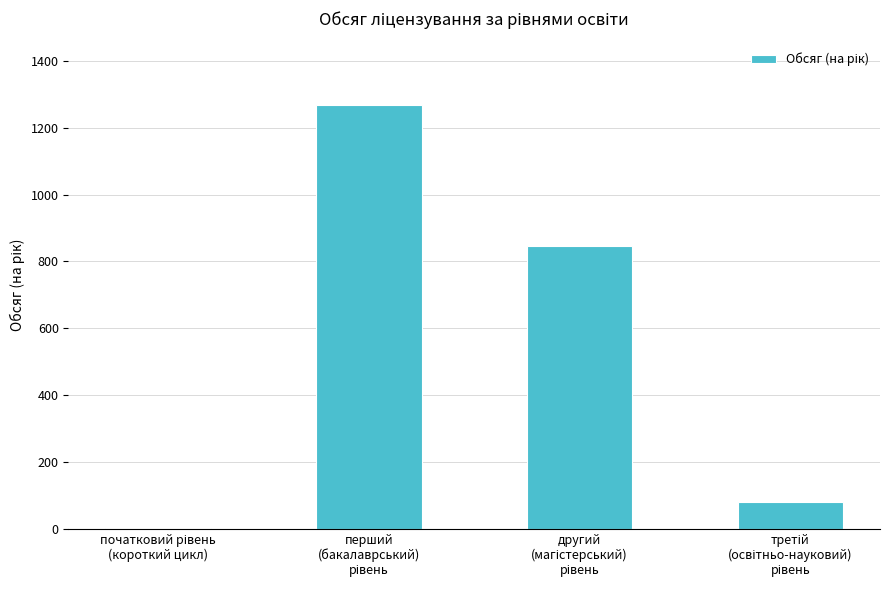

Count the number of categories in the chart.

4